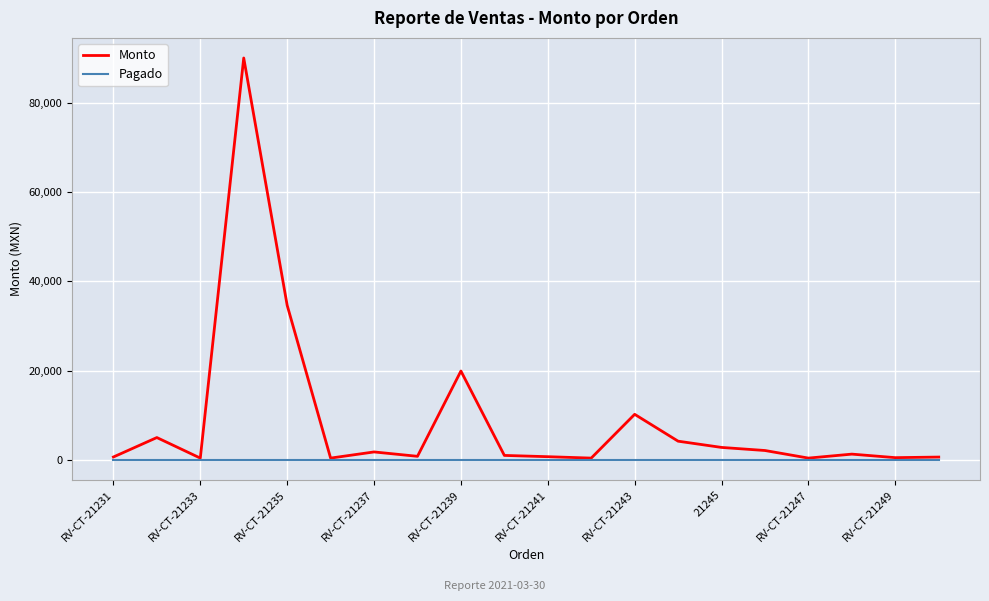

What is the greatest value displayed?

90000.0